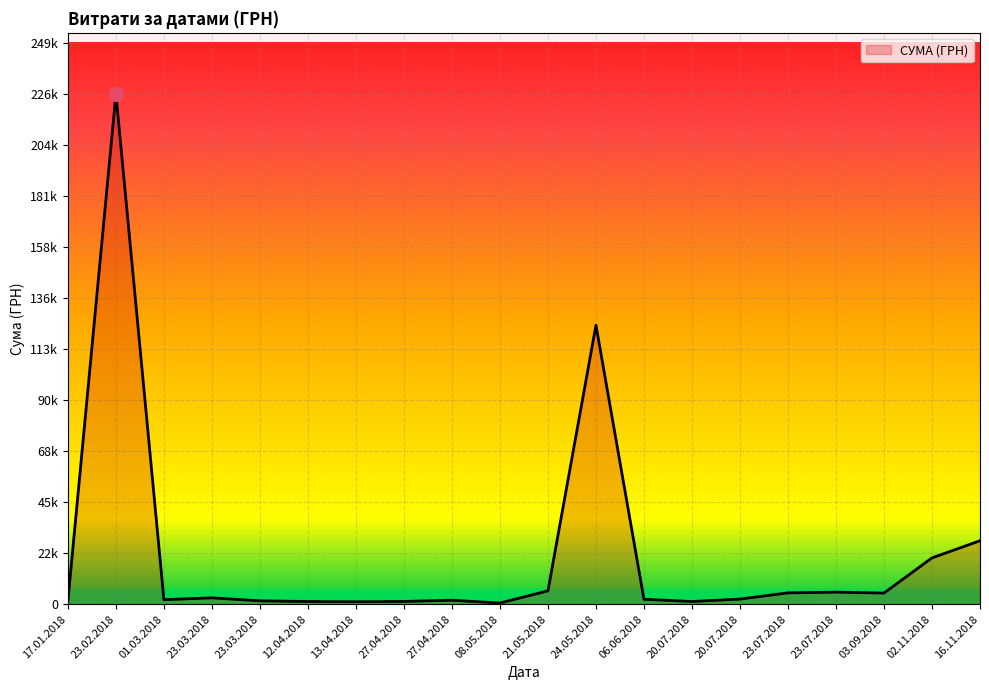

Which label corresponds to the smallest value in the chart?

08.05.2018